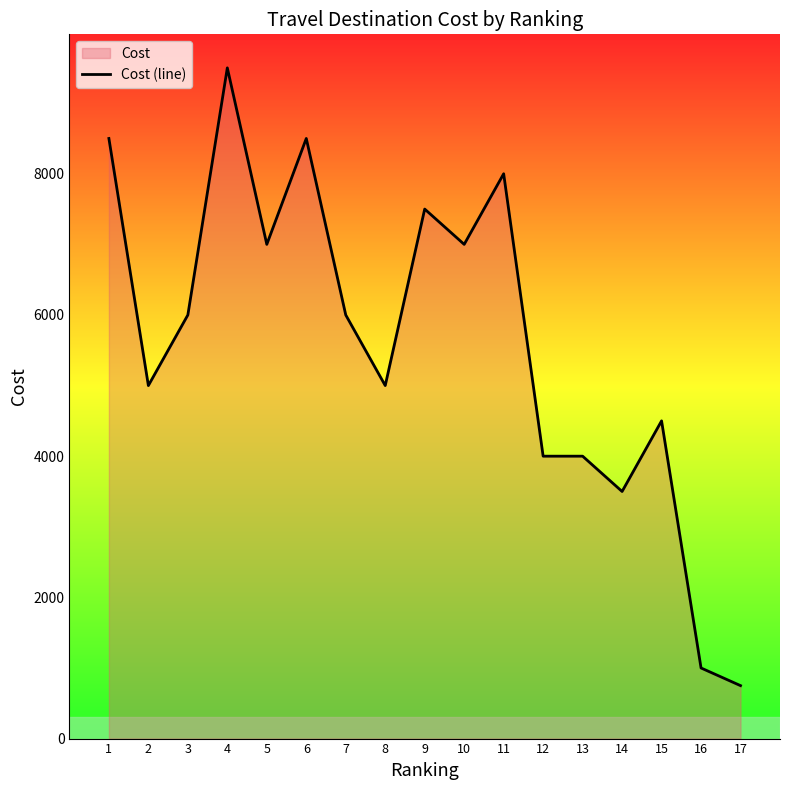

List the labels in order of value, smallest first.

17, 16, 14, 12, 13, 15, 2, 8, 3, 7, 5, 10, 9, 11, 1, 6, 4